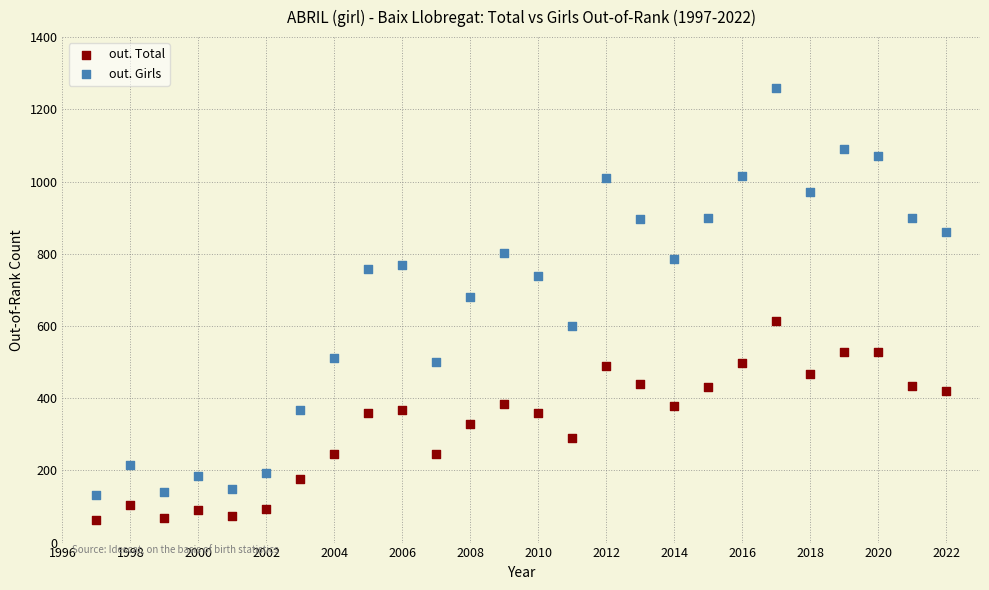

Which series reaches the minimum Y coordinate?

out. Total